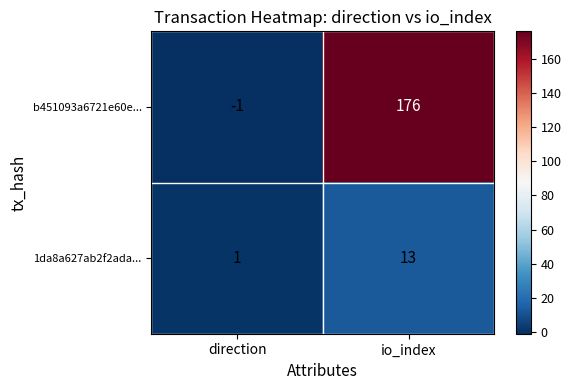

Reading left to right, what are all the values shown in this chart?

b451093a6721e60e...: direction=-1	io_index=176
1da8a627ab2f2ada...: direction=1	io_index=13